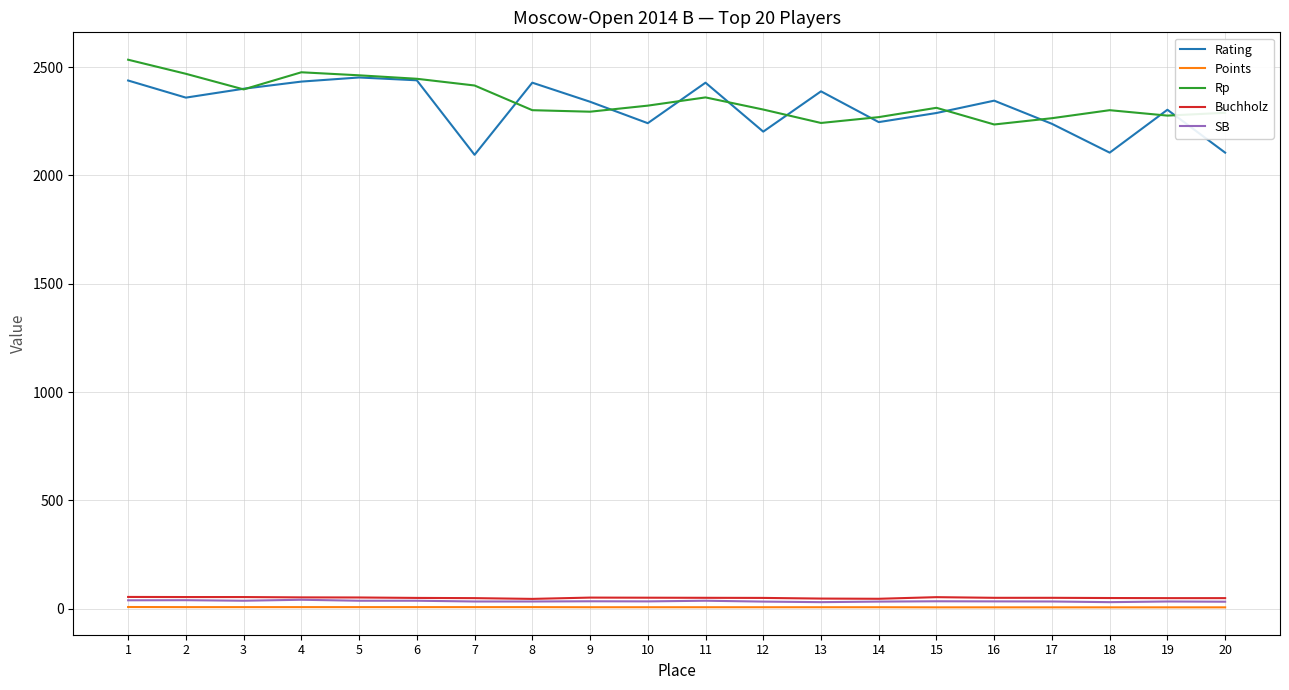

True or false: Rating and Points cross at least once.

False